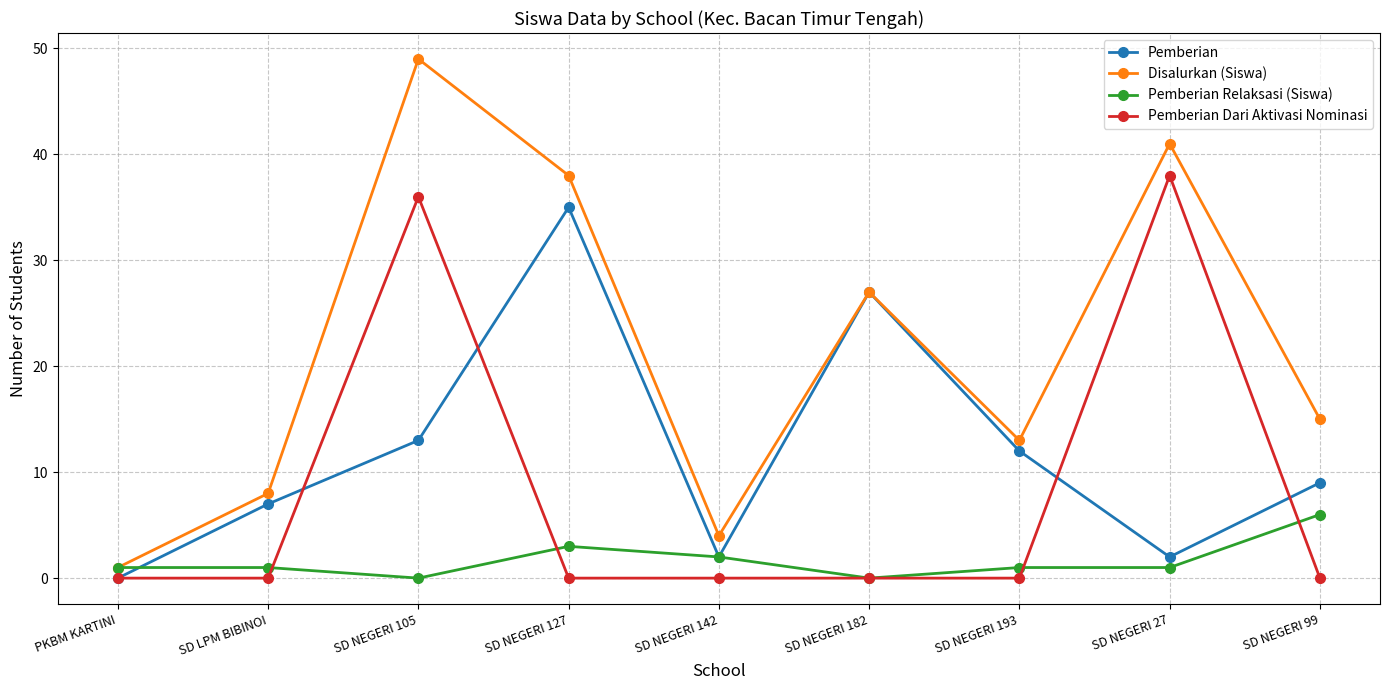

What is the total value across all series at SD NEGERI 127?

76